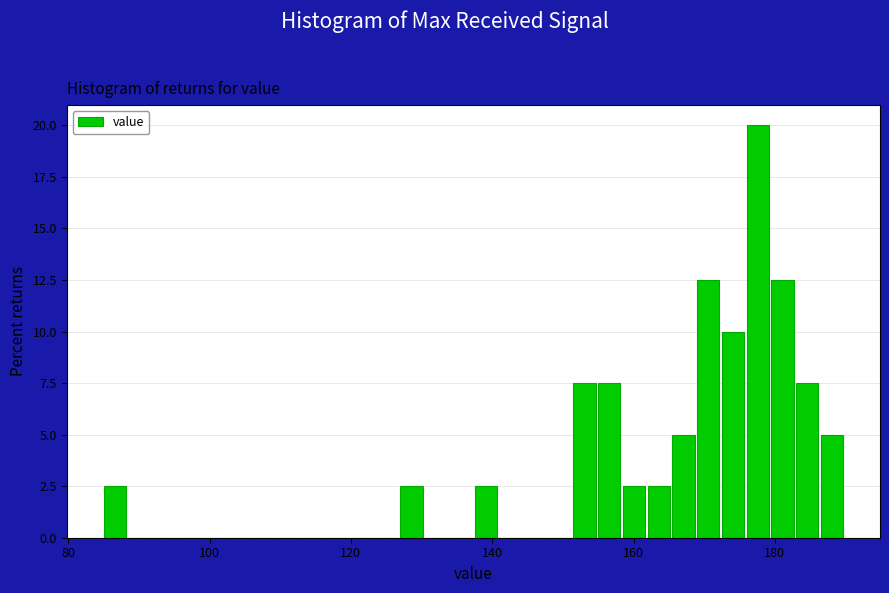

Read against the x-axis, roughly where is the centre of the tallest bar?

178